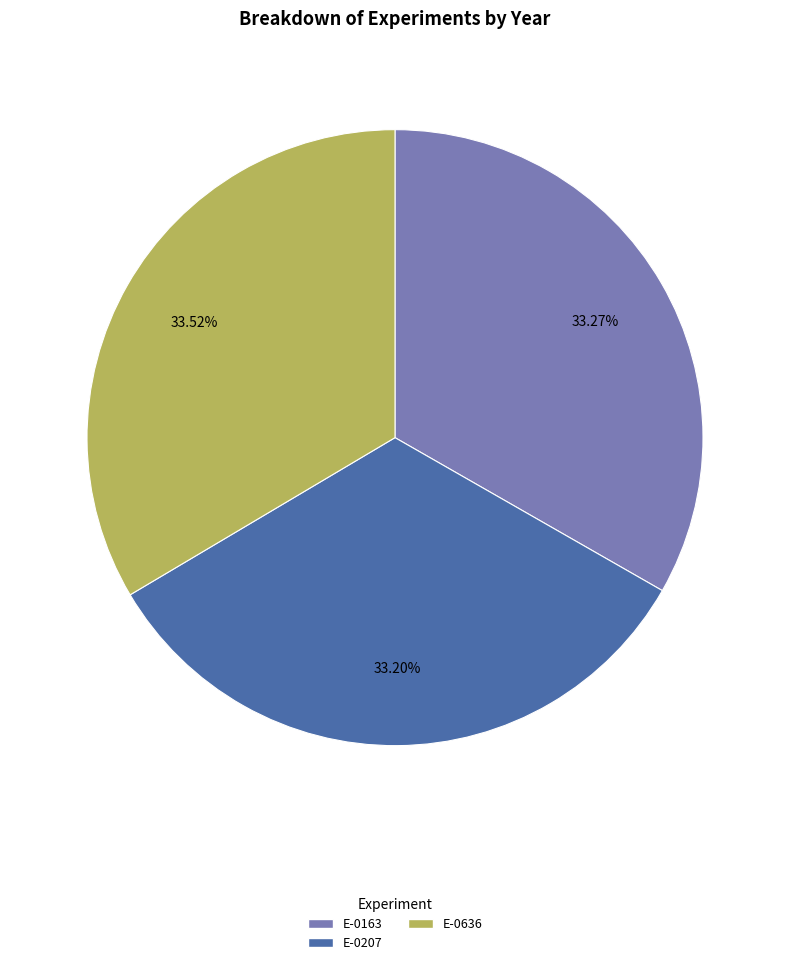

True or false: E-0207 accounts for 39% of the total.

False